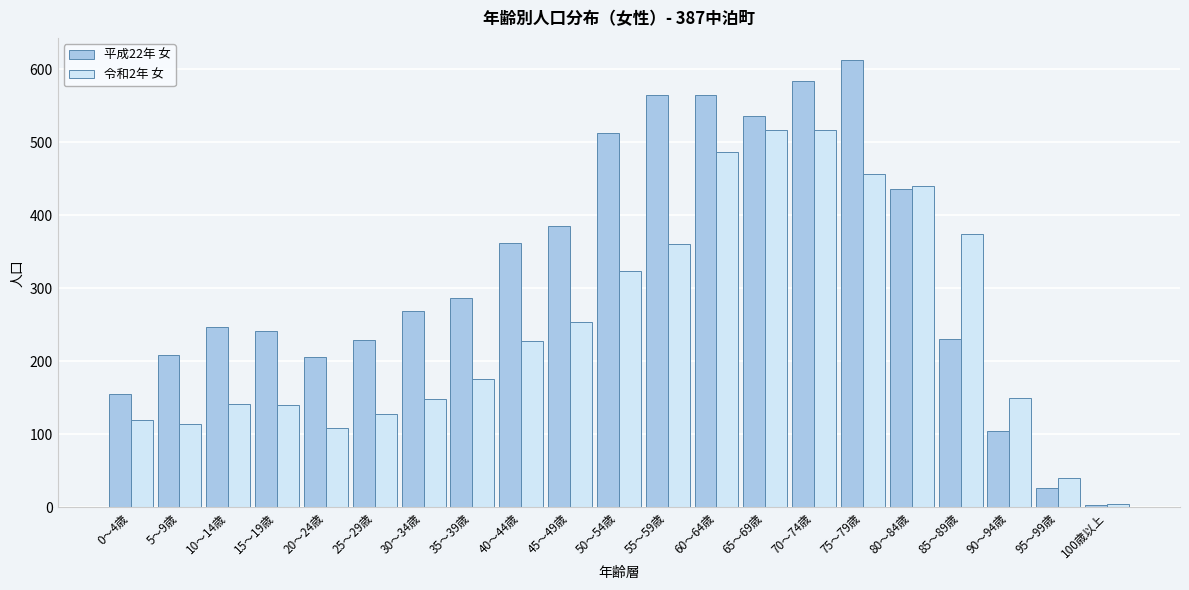

Is it true that 令和2年 女 equals 150 at 90～94歳?

True